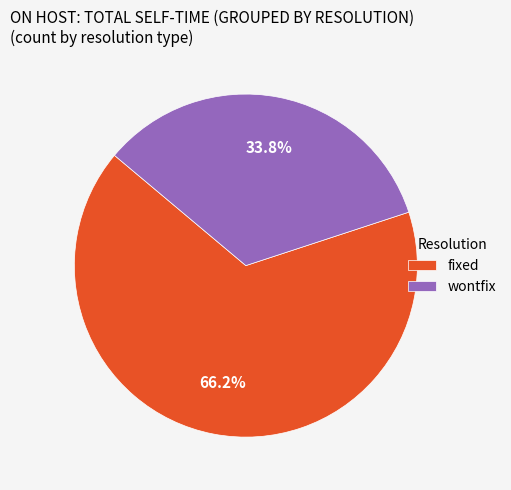

What percentage is the fixed slice, to the nearest percent?

66%